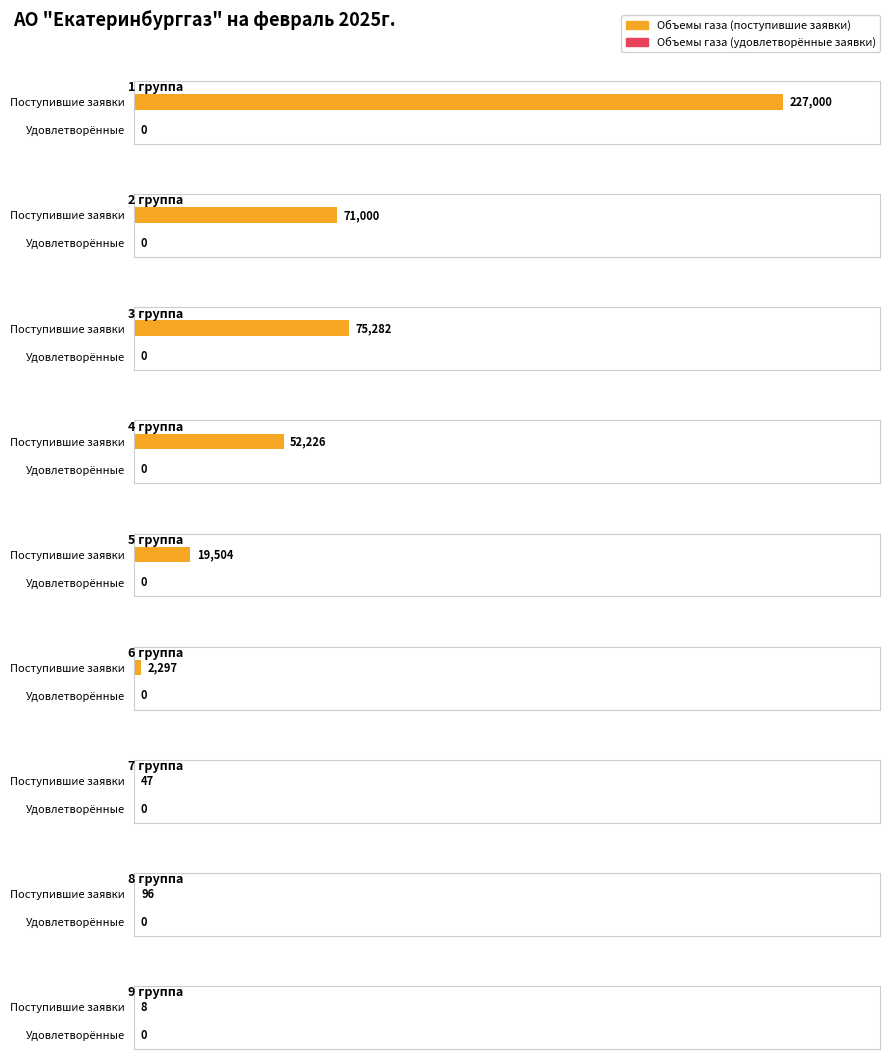

How many values in the Объемы газа (поступившие заявки) series are below 19503?

4